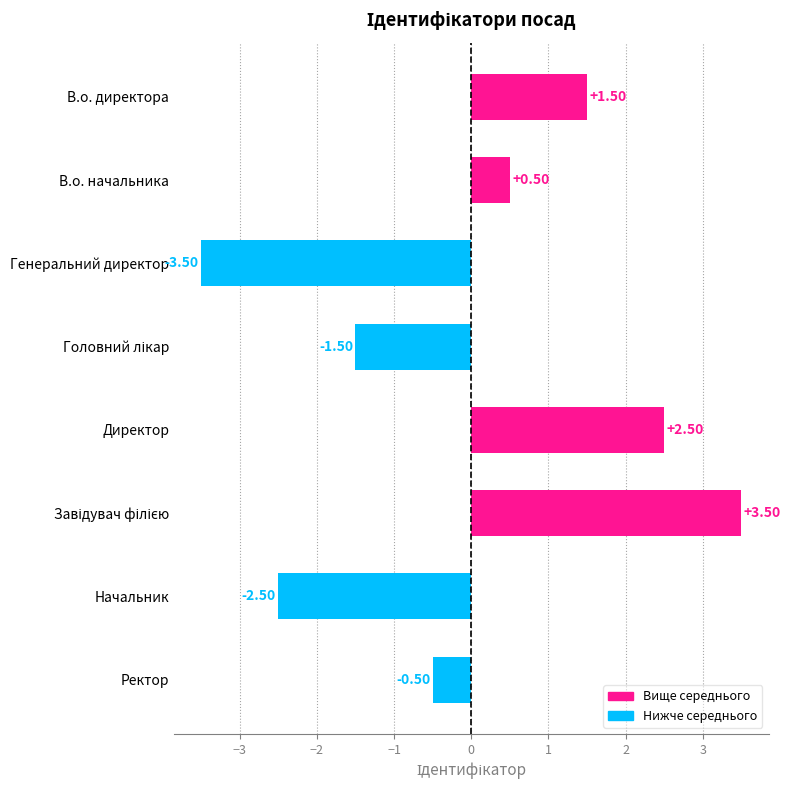

What is the change in value from Директор to Ректор?

-3.0